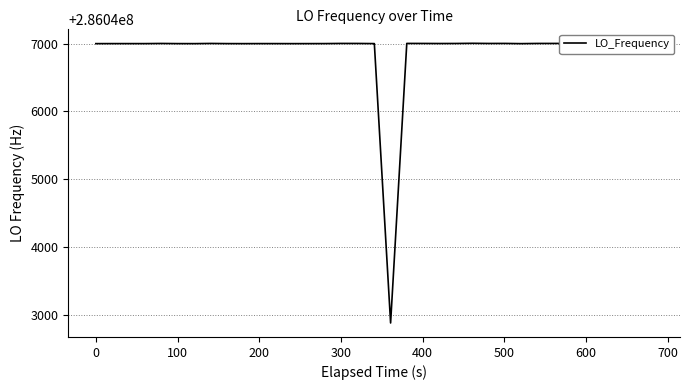

What is the greatest value displayed?

286047002.8